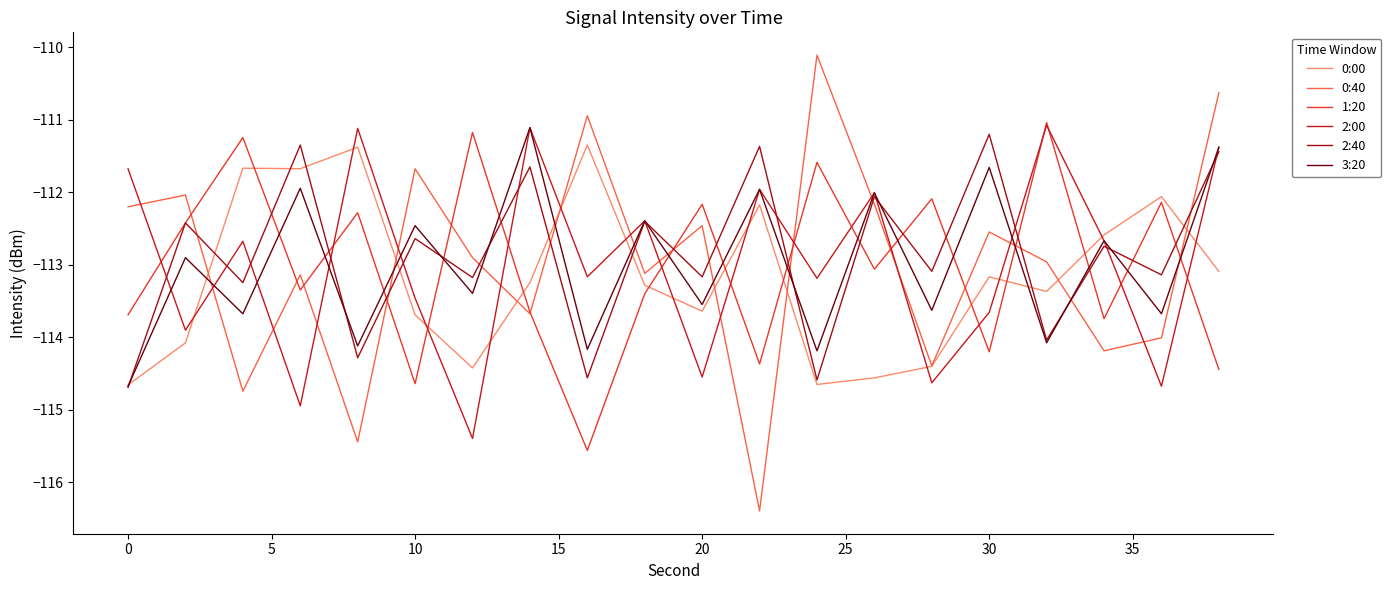

True or false: 0:40 has more than 2 interior local peaks.

True